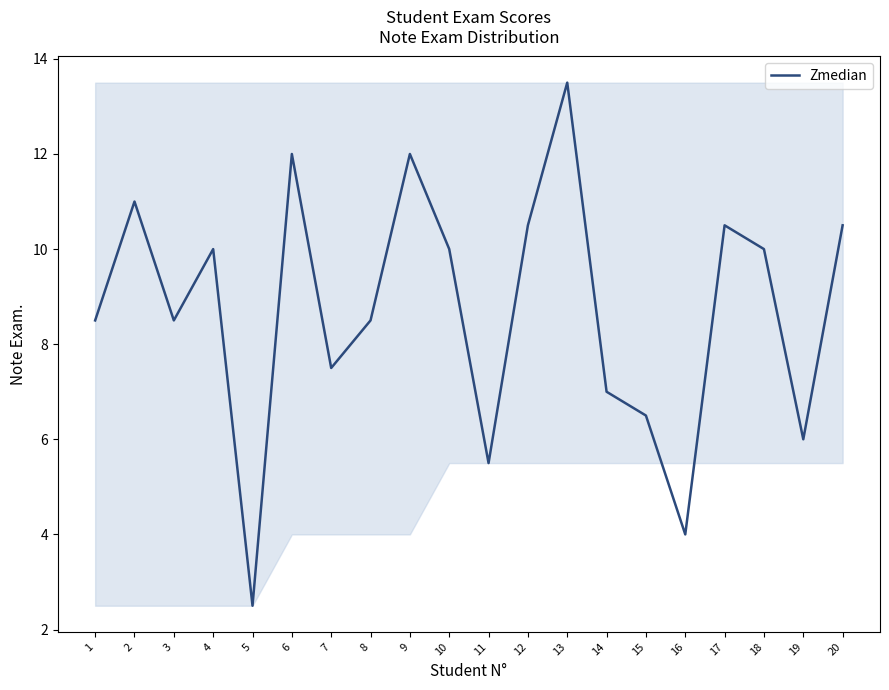

Reading left to right, extract all data points from this chart.

1=8.5	2=11.0	3=8.5	4=10.0	5=2.5	6=12.0	7=7.5	8=8.5	9=12.0	10=10.0	11=5.5	12=10.5	13=13.5	14=7.0	15=6.5	16=4.0	17=10.5	18=10.0	19=6.0	20=10.5